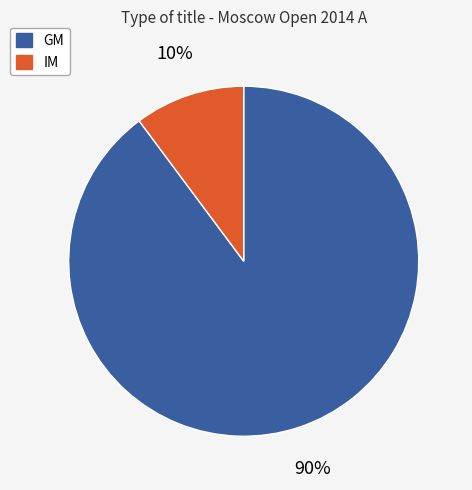

Count the number of slices in the pie.

2